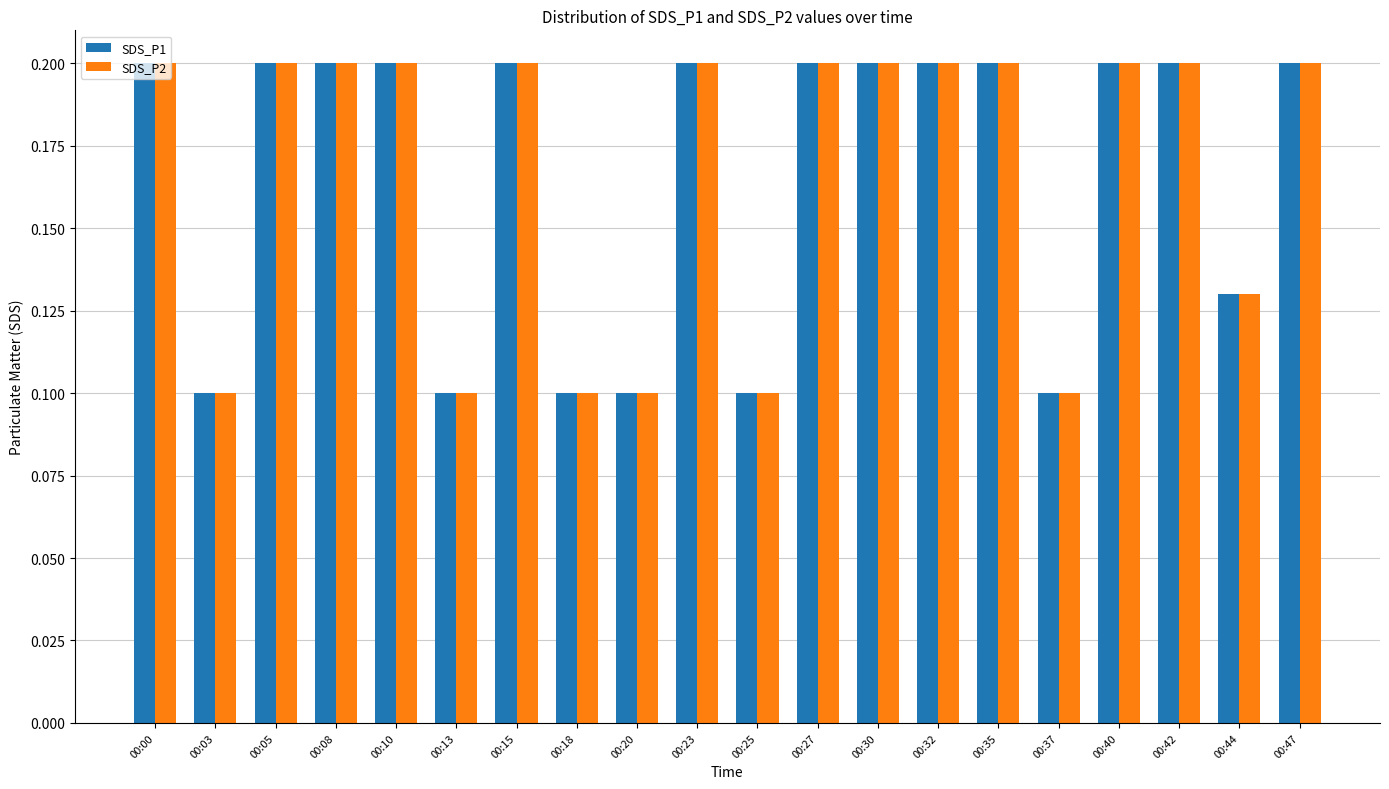

How many SDS_P2 values are between 0 and 1?

20